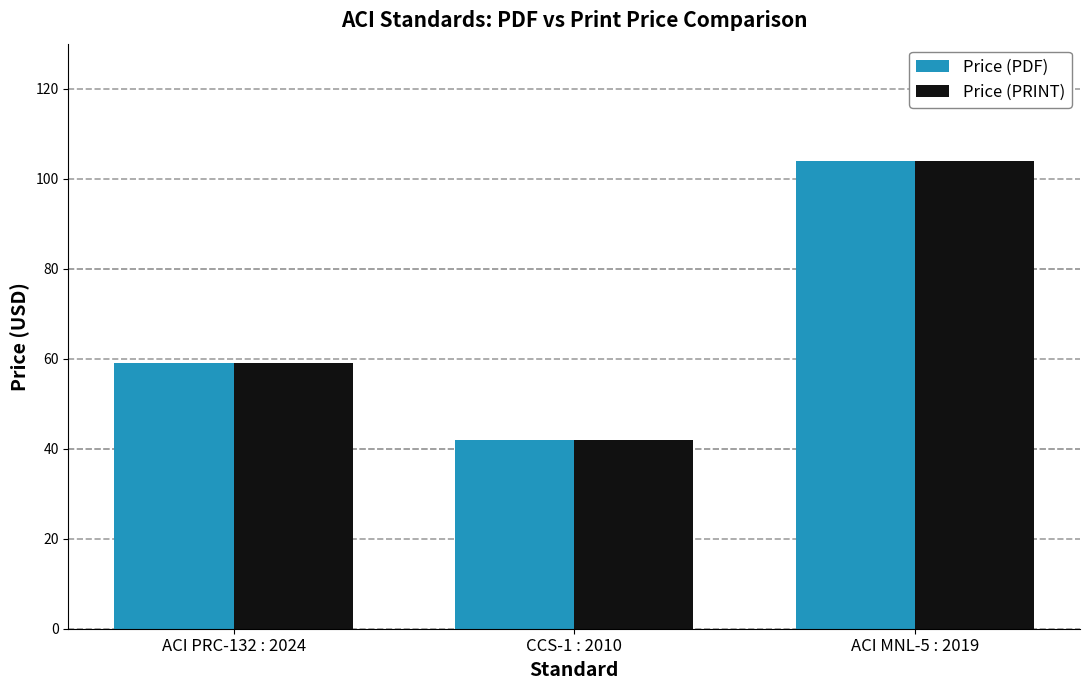

At which label is Price (PRINT) closest to 73?

ACI PRC-132 : 2024